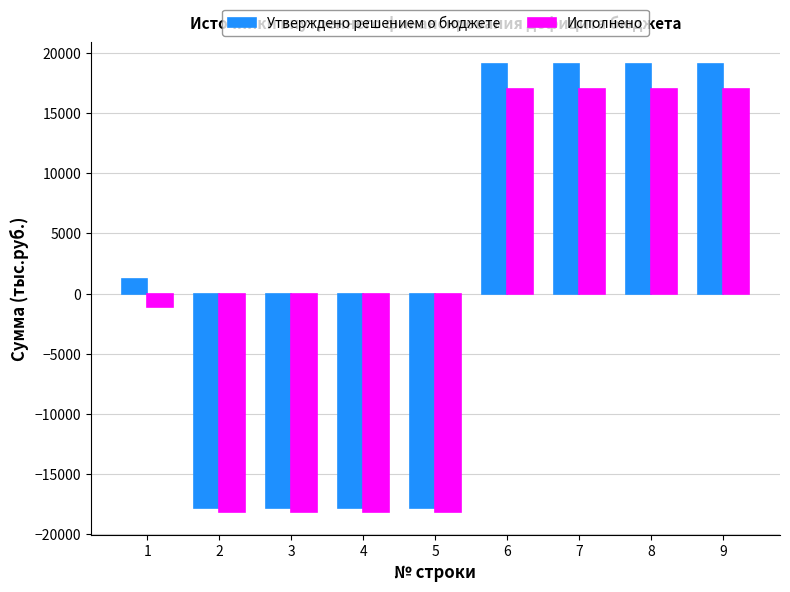

What is the sum of the Утверждено решением о бюджете values at 1 and 9?

20249.4